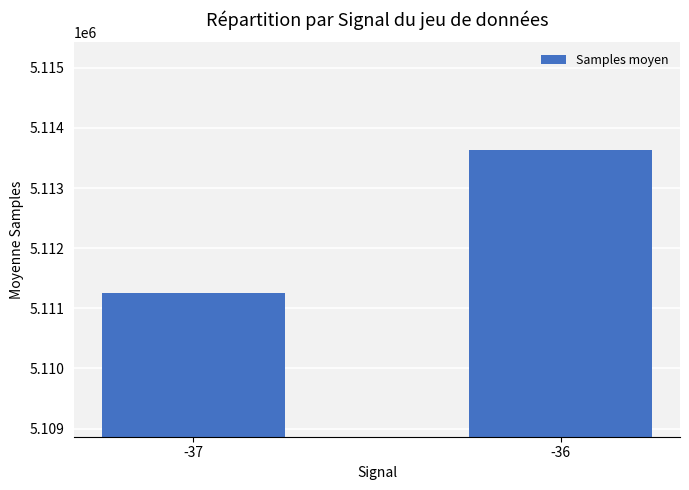

Is it true that the value at -37 is 3282470.9?

False